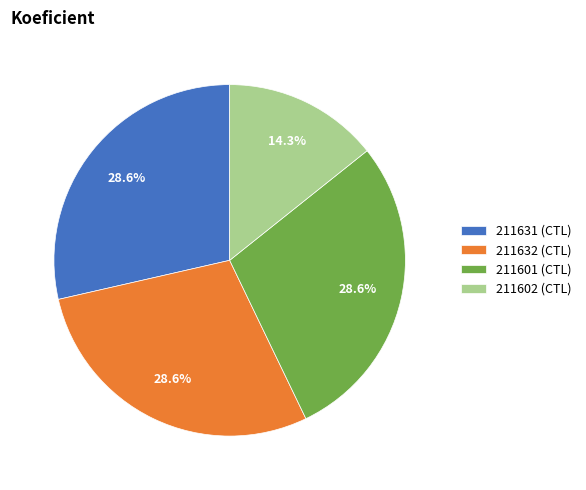

Approximately how many times larger is the value at 211632 compared to 211601?

1.0